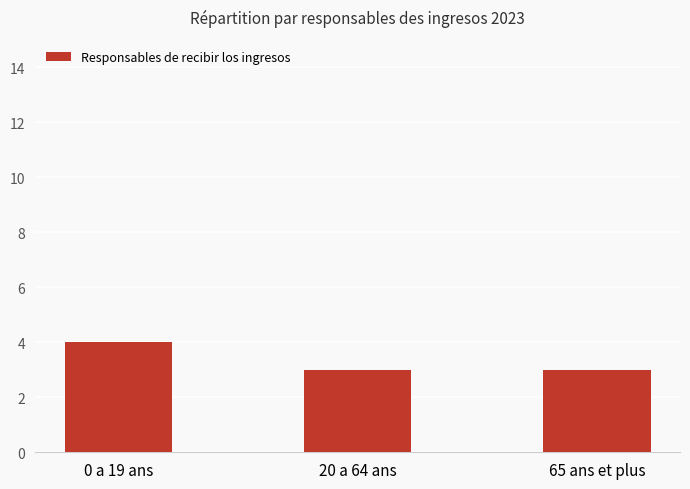

Which has a higher value, 20 a 64 ans or 0 a 19 ans?

0 a 19 ans